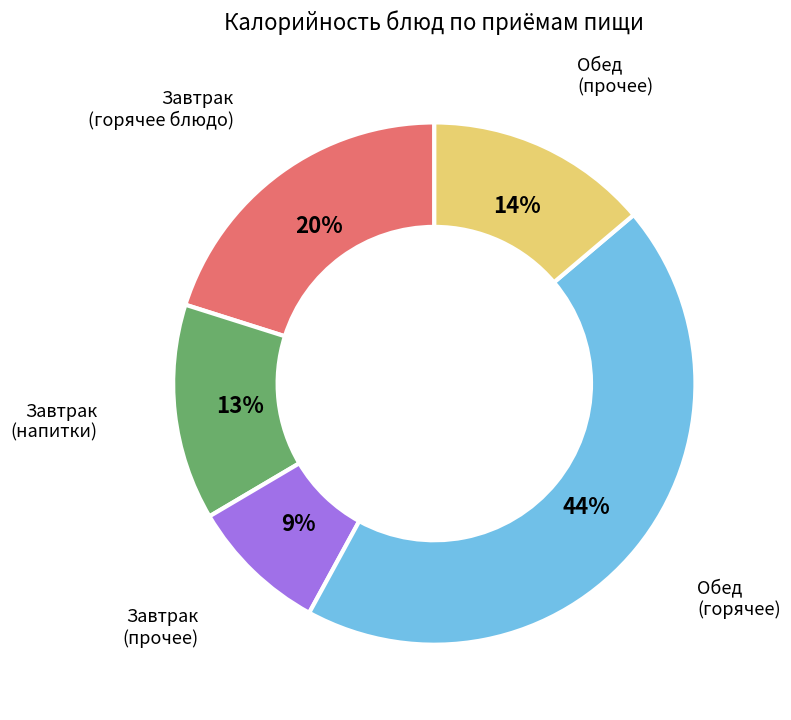

What is the largest slice in the pie chart?

Обед (горячее)